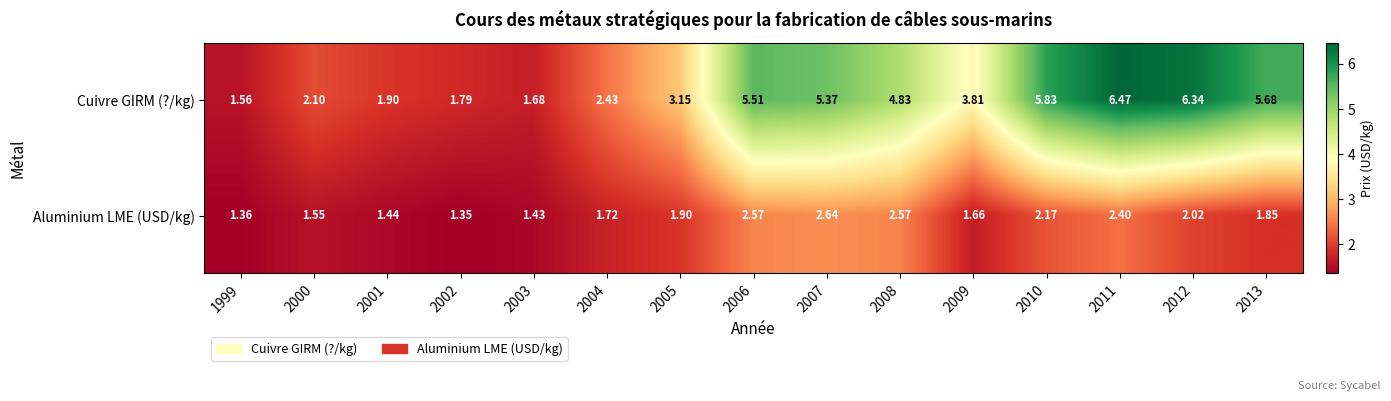

Which series has the widest spread of values?

Cuivre GIRM (?/kg)